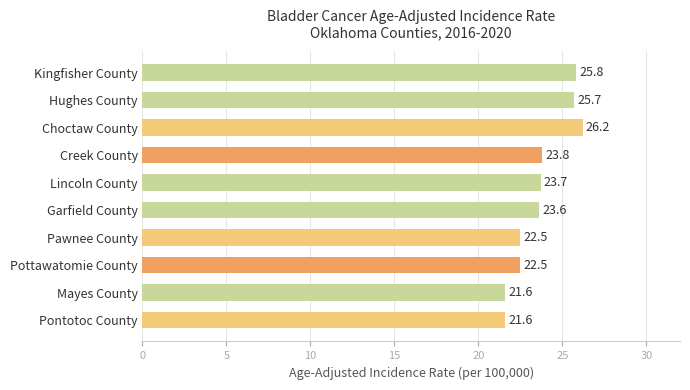

How many categories are shown in the chart?

10